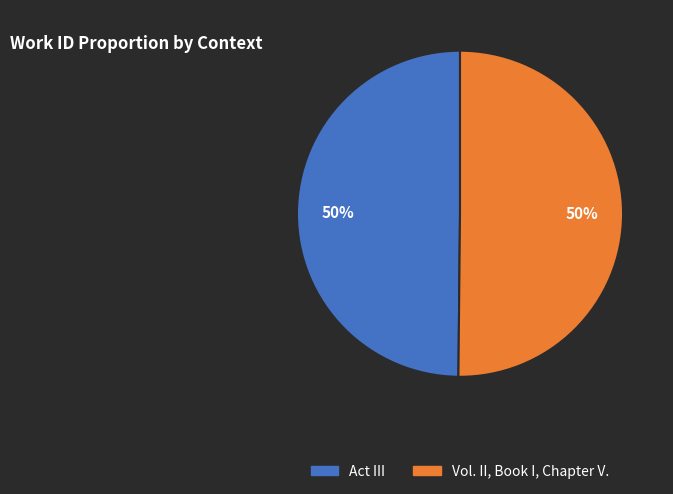

What percentage is the Act III slice, to the nearest percent?

50%